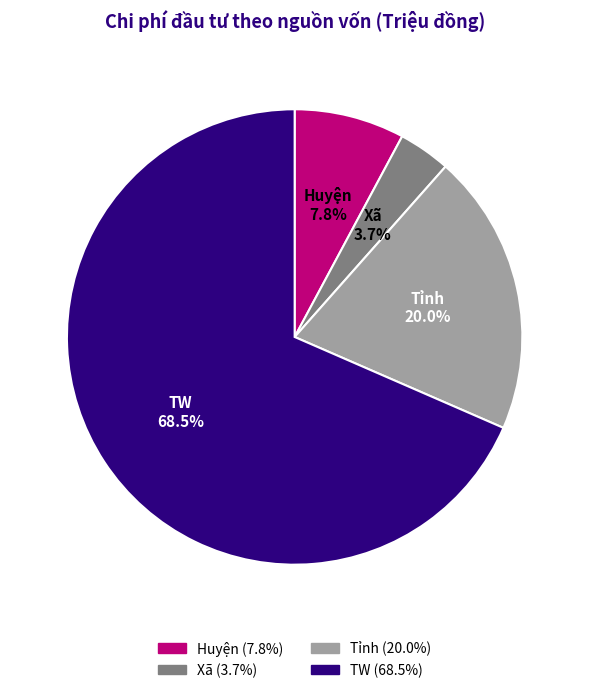

What is the majority slice?

TW